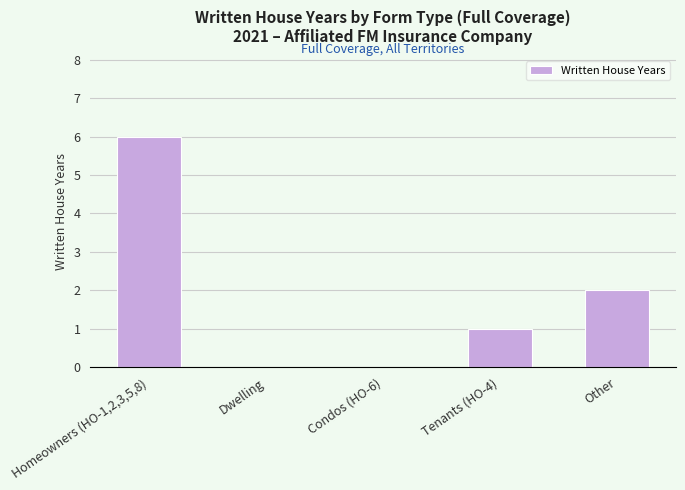

What is the change in value from Dwelling to Tenants (HO-4)?

+1